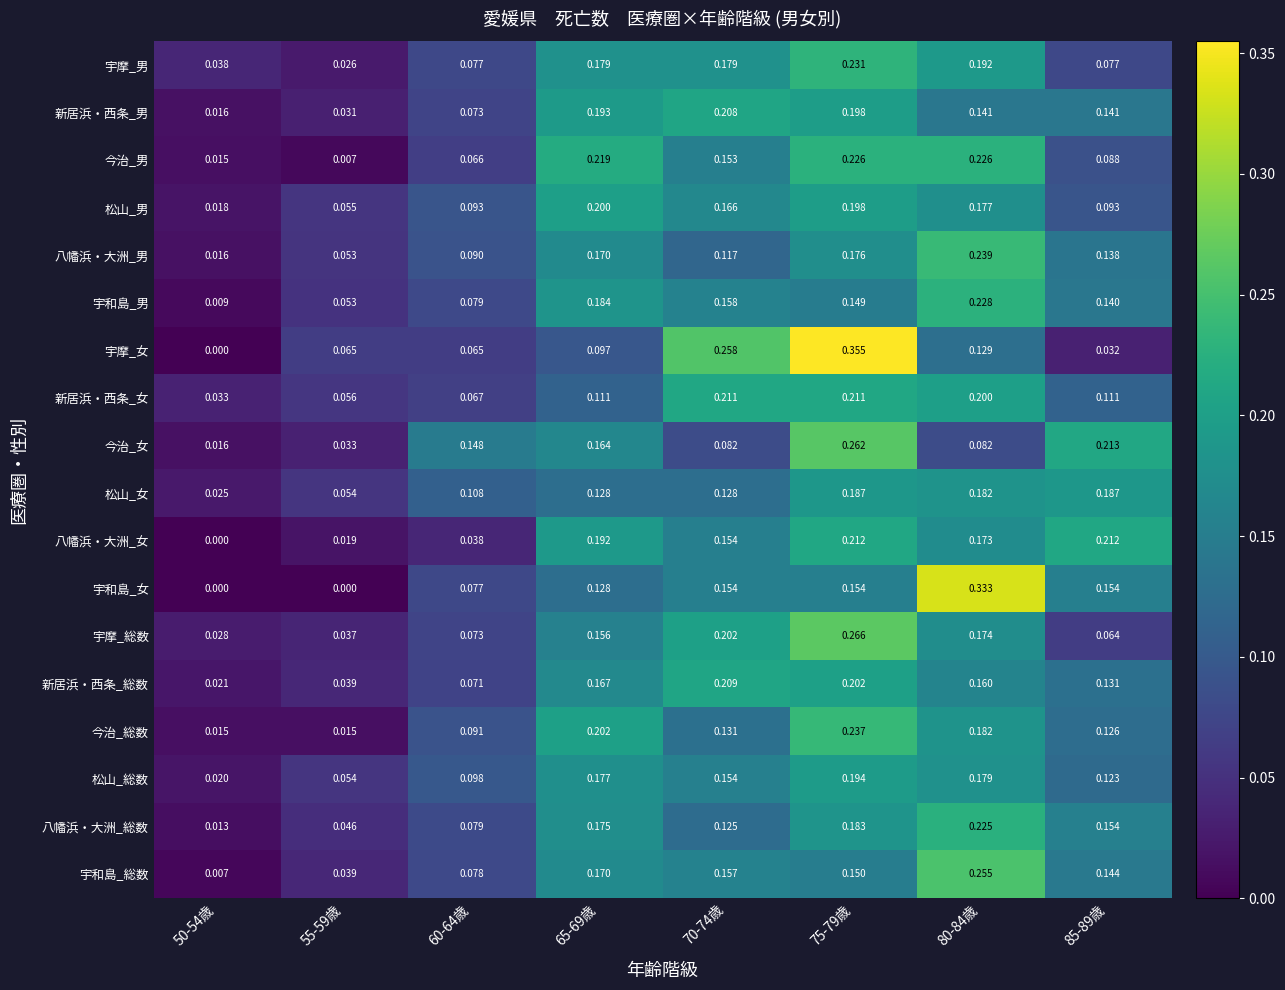

List the series in order of their peak value, lowest first.

松山_女, 松山_総数, 松山_男, 新居浜・西条_男, 新居浜・西条_総数, 新居浜・西条_女, 八幡浜・大洲_女, 八幡浜・大洲_総数, 今治_男, 宇和島_男, 宇摩_男, 今治_総数, 八幡浜・大洲_男, 宇和島_総数, 今治_女, 宇摩_総数, 宇和島_女, 宇摩_女